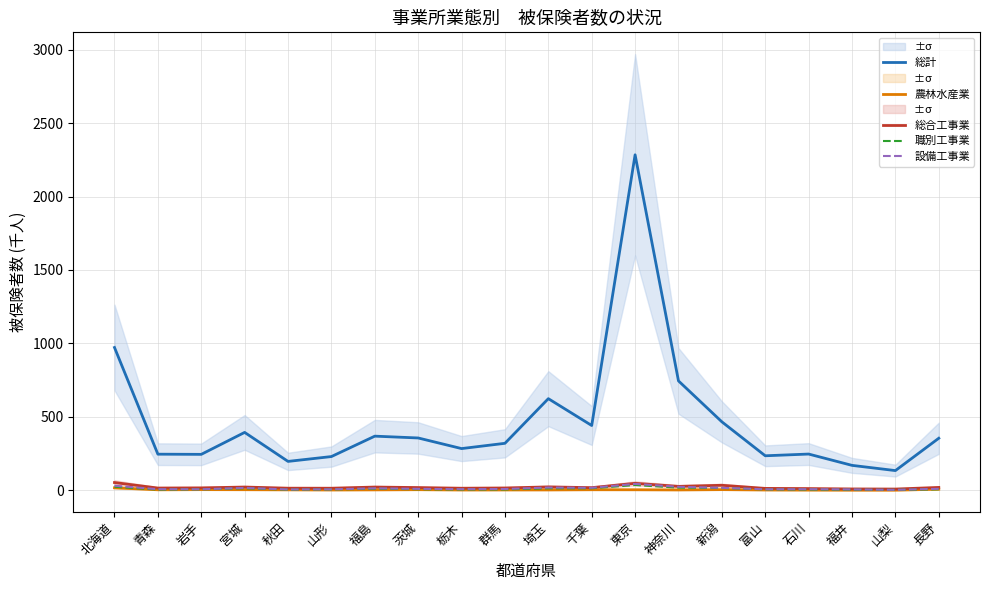

Reading left to right, what are all the values shown in this chart?

総計: 972.2	246.1	244.9	394.3	196.9	229.9	368.8	356.5	284.2	320.1	624.0	441.3	2284.1	744.9	466.4	235.2	247.0	169.9	134.4	354.6
農林水産業: 17.2	3.8	4.8	4.3	3.4	2.4	3.2	4.4	2.4	2.7	2.8	4.1	3.9	2.8	4.8	2.4	1.8	1.2	1.2	7.6
総合工事業: 53.0	15.6	16.7	22.4	14.6	14.3	22.3	18.8	14.3	16.0	23.4	18.2	47.7	26.9	34.4	13.2	12.0	9.4	8.7	19.7
職別工事業: 24.3	5.0	6.8	14.0	4.7	6.3	10.9	7.6	5.9	6.1	13.7	14.2	36.1	18.3	16.1	6.4	5.3	4.1	3.0	7.2
設備工事業: 31.3	7.7	7.0	16.6	5.9	6.8	13.7	9.9	8.0	9.0	19.0	17.2	43.6	24.0	17.1	7.1	7.7	6.2	3.4	10.3